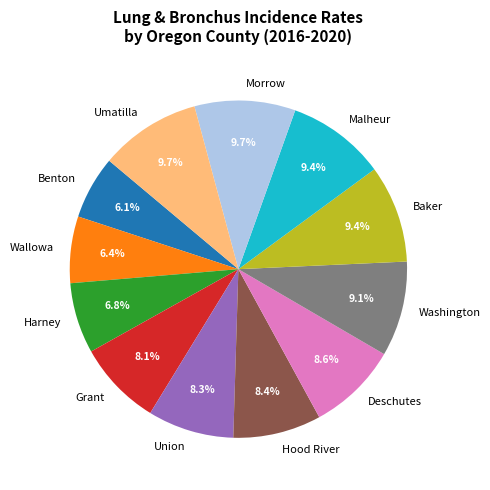

Combined, do Harney and Union account for over 50%?

No